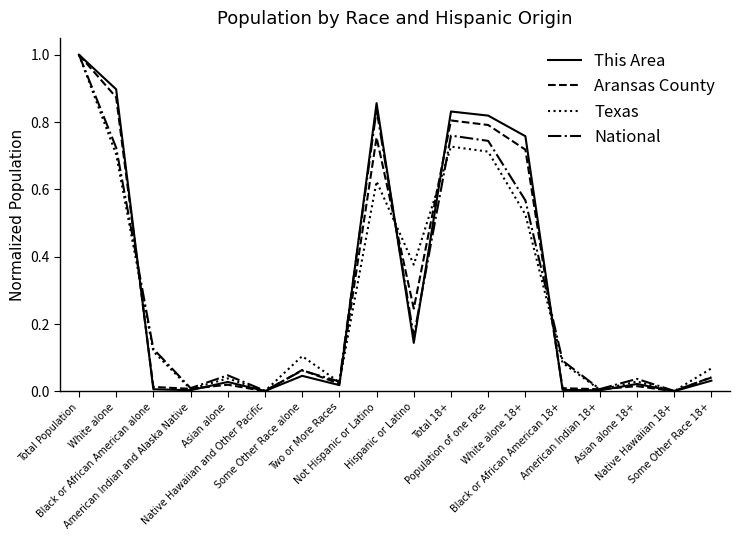

What is the maximum value for National?

1.0